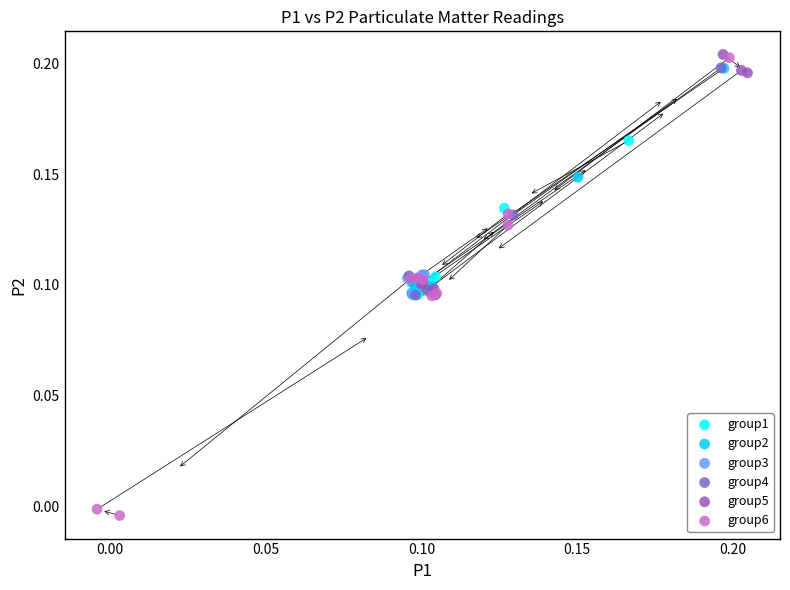

Which series reaches the minimum Y coordinate?

group6